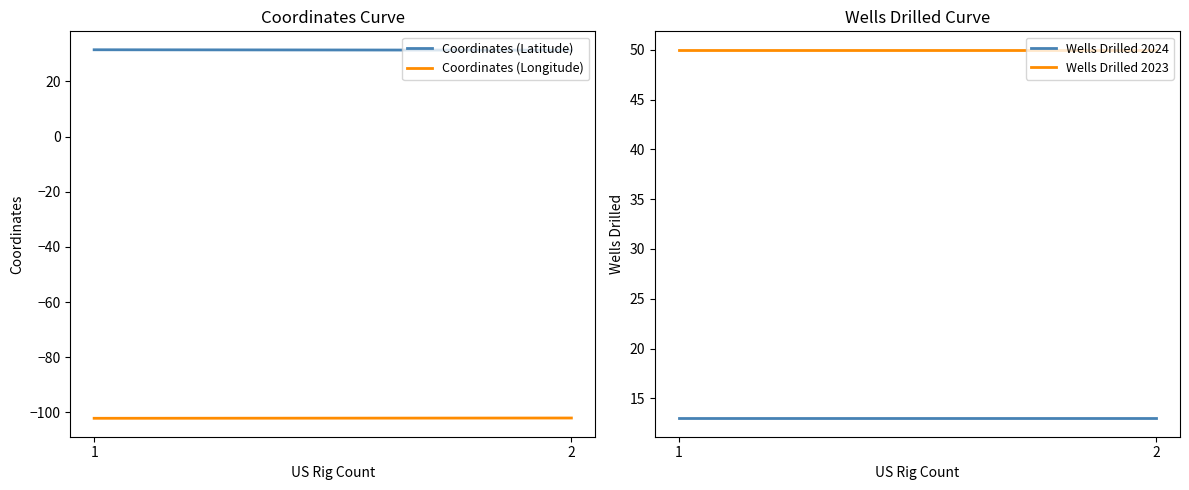

At which category is the sum across all series the highest?

1